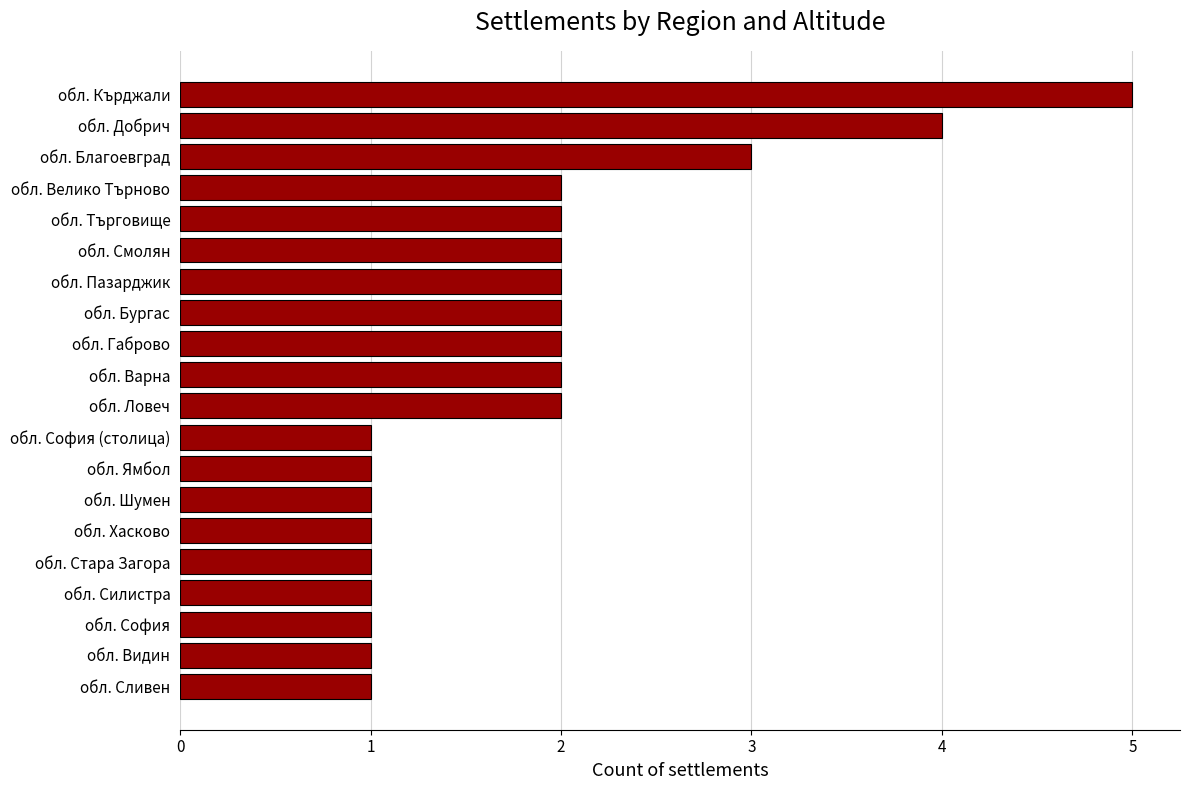

Between обл. София and обл. Габрово, which is larger?

обл. Габрово